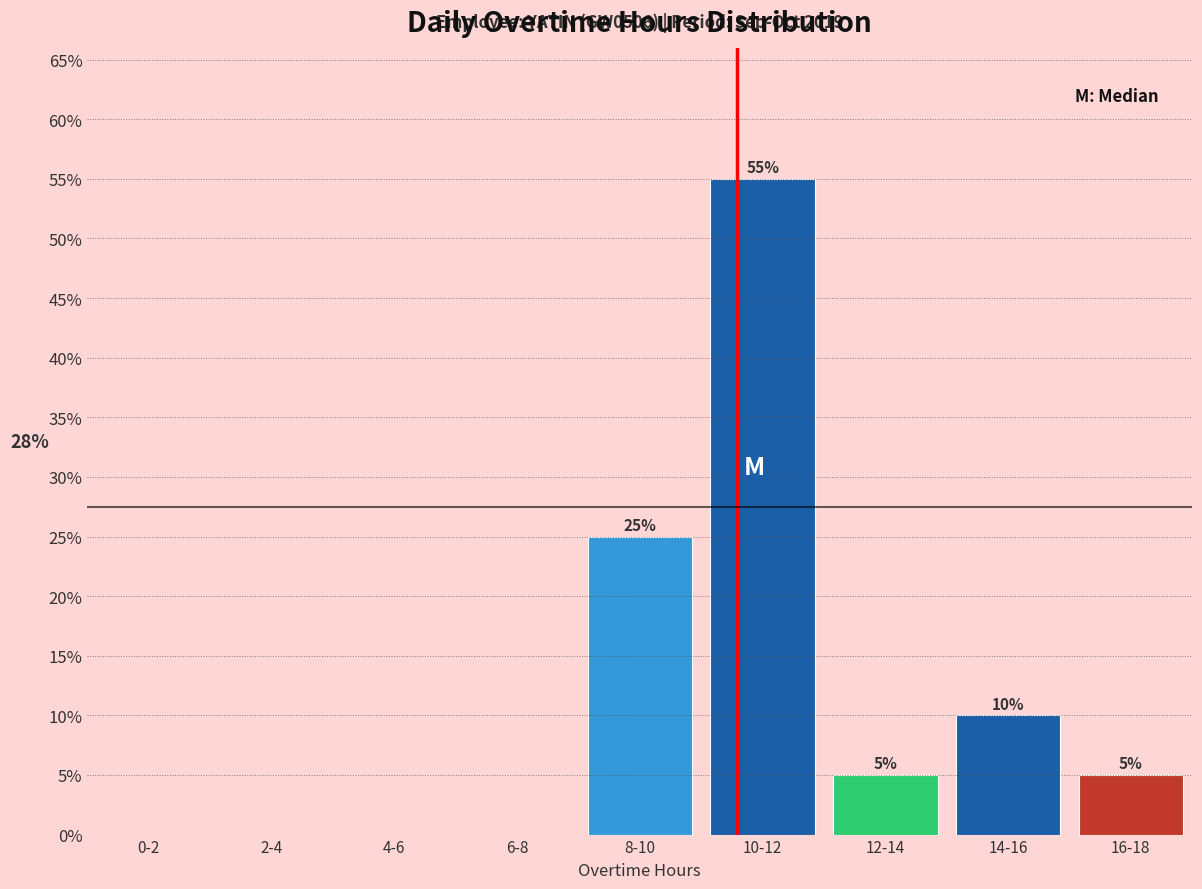

Reading left to right, transcribe all the data shown in this chart.

0-2=0.0	2-4=0.0	4-6=0.0	6-8=0.0	8-10=25.0	10-12=55.0	12-14=5.0	14-16=10.0	16-18=5.0